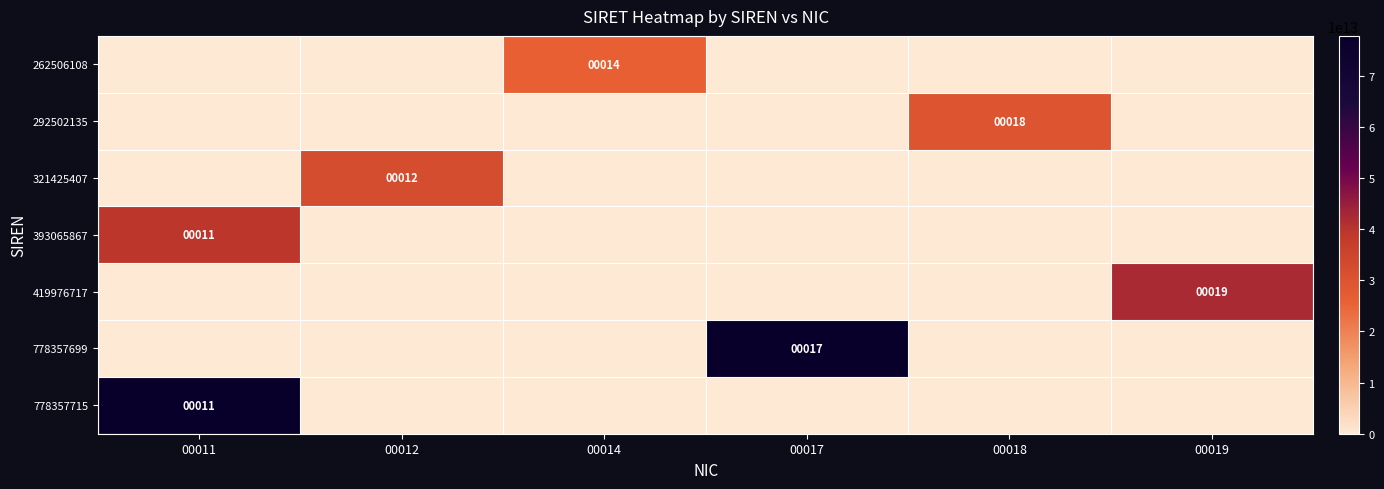

At which category is the sum across all series the highest?

00011